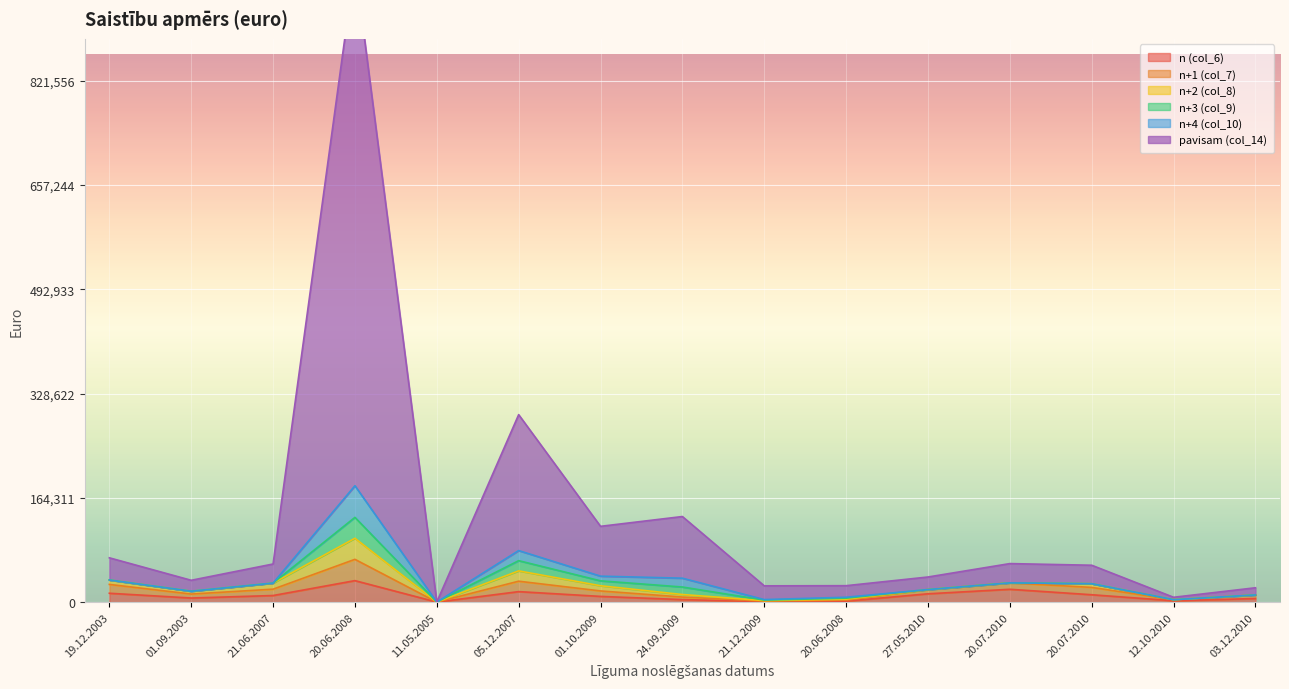

Where does the n (col_6) series first go above 9047?

19.12.2003